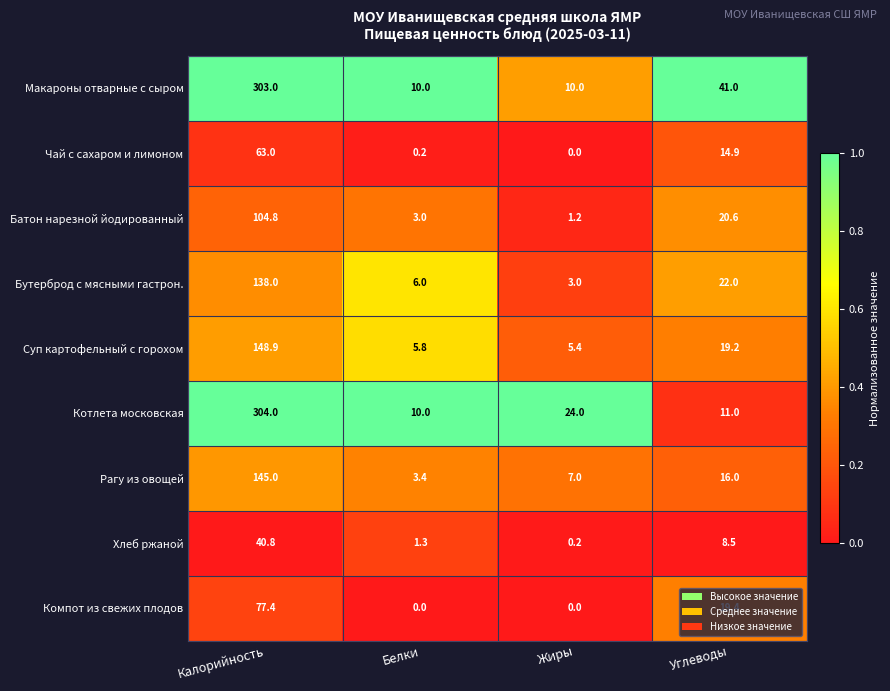

What is the average value of the Батон нарезной йодированный series?

32.4